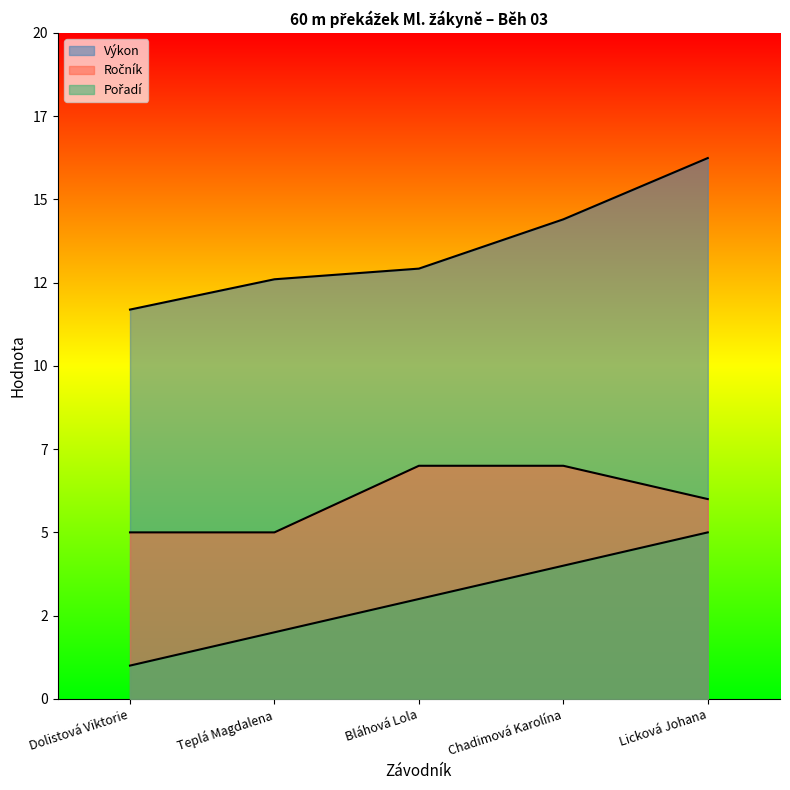

At which label does Ročník first exceed 6?

Bláhová Lola